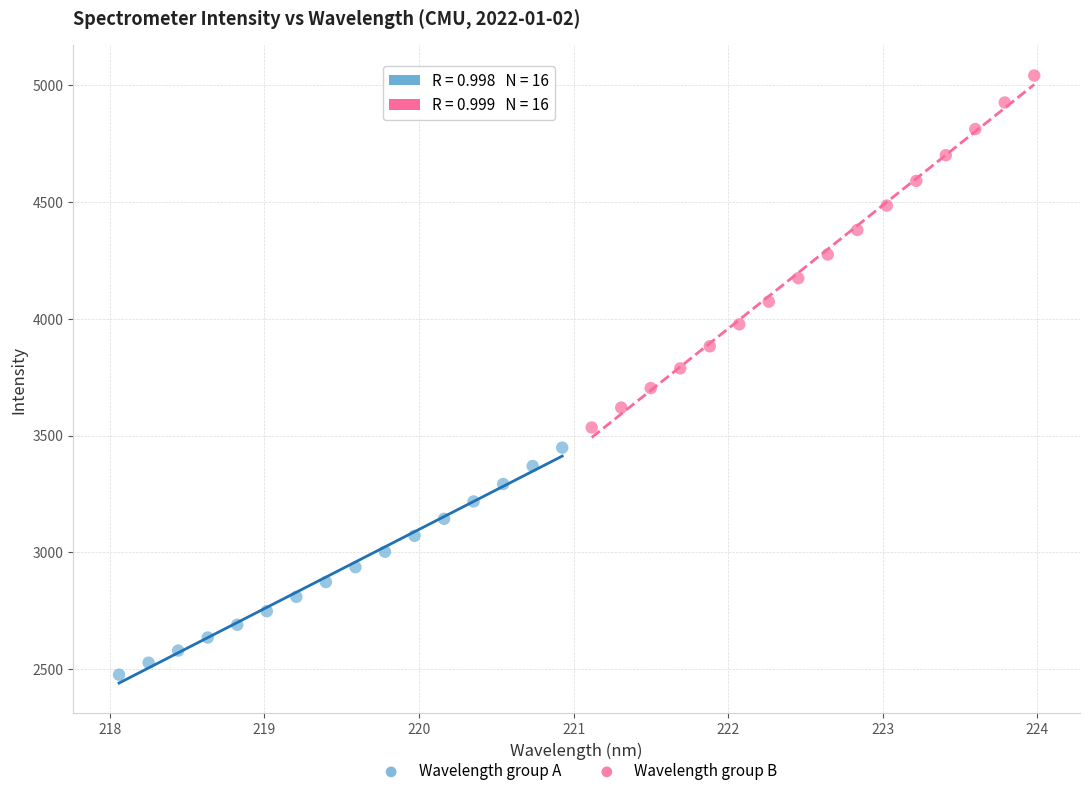

Which series has the largest Y range (max minus min)?

Wavelength group B